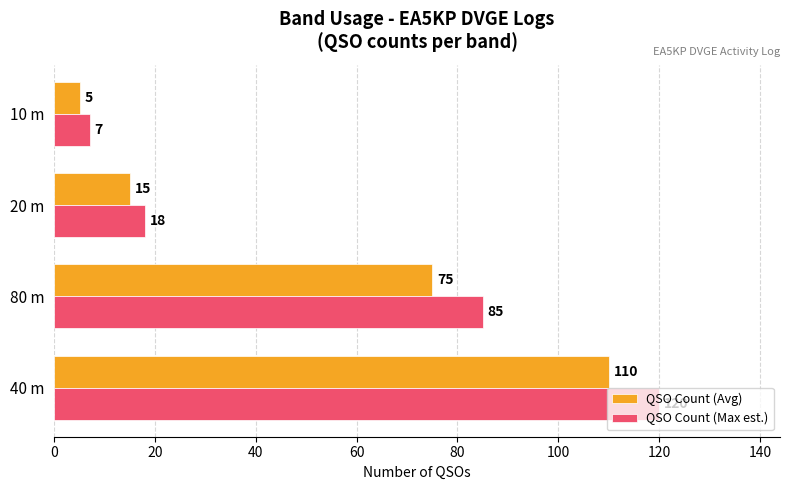

Which category has the lowest value across all series?

10 m